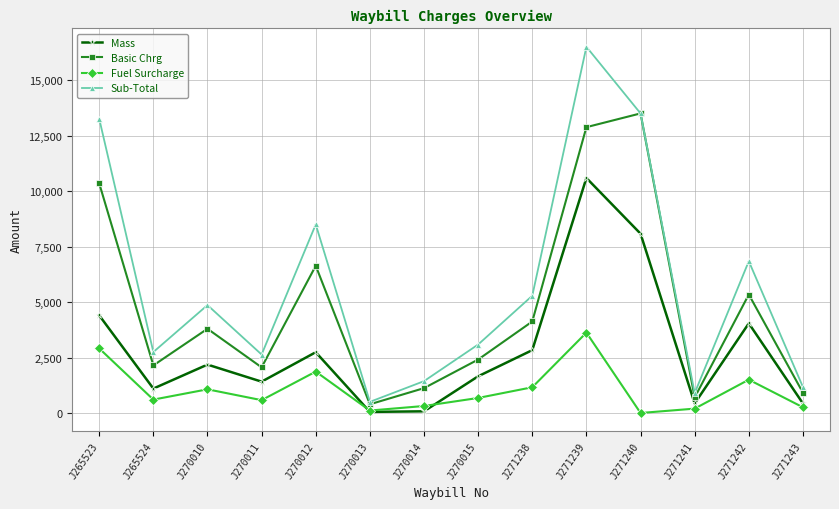

At which label does Sub-Total reach its minimum?

J270013